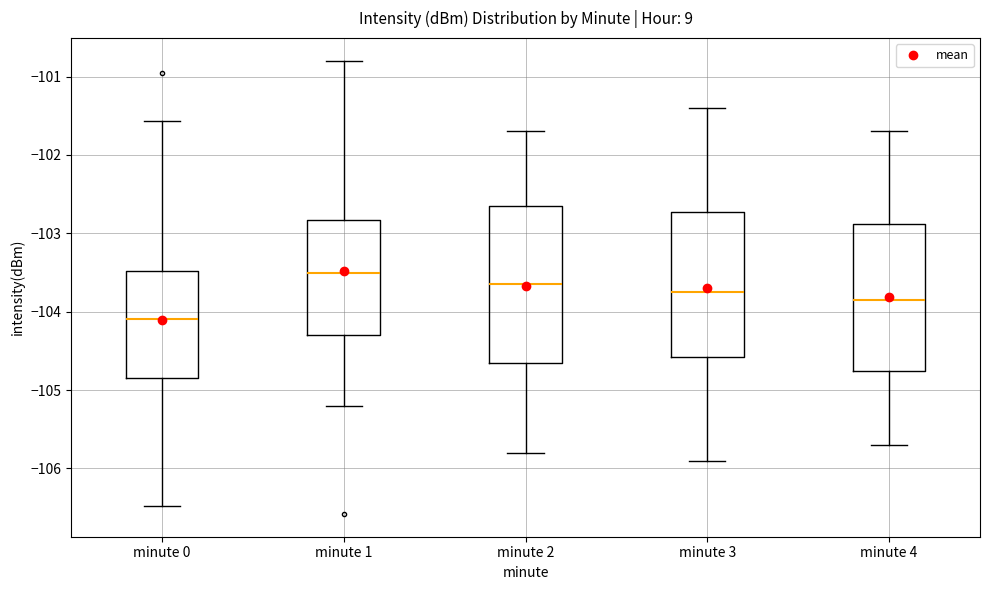

Reading left to right, read every box against the y-axis: the position of its median line, the range the box covers, and the ends of its whiskers. The values are not printed on the chart, so give them approximately, as read against the axis.

minute 0: median -104.1, box -104.8 to -103.5, whiskers -106.5 to -101.6
minute 1: median -103.5, box -104.3 to -102.8, whiskers -105.2 to -100.8
minute 2: median -103.6, box -104.6 to -102.6, whiskers -105.8 to -101.7
minute 3: median -103.7, box -104.6 to -102.7, whiskers -105.9 to -101.4
minute 4: median -103.8, box -104.7 to -102.9, whiskers -105.7 to -101.7